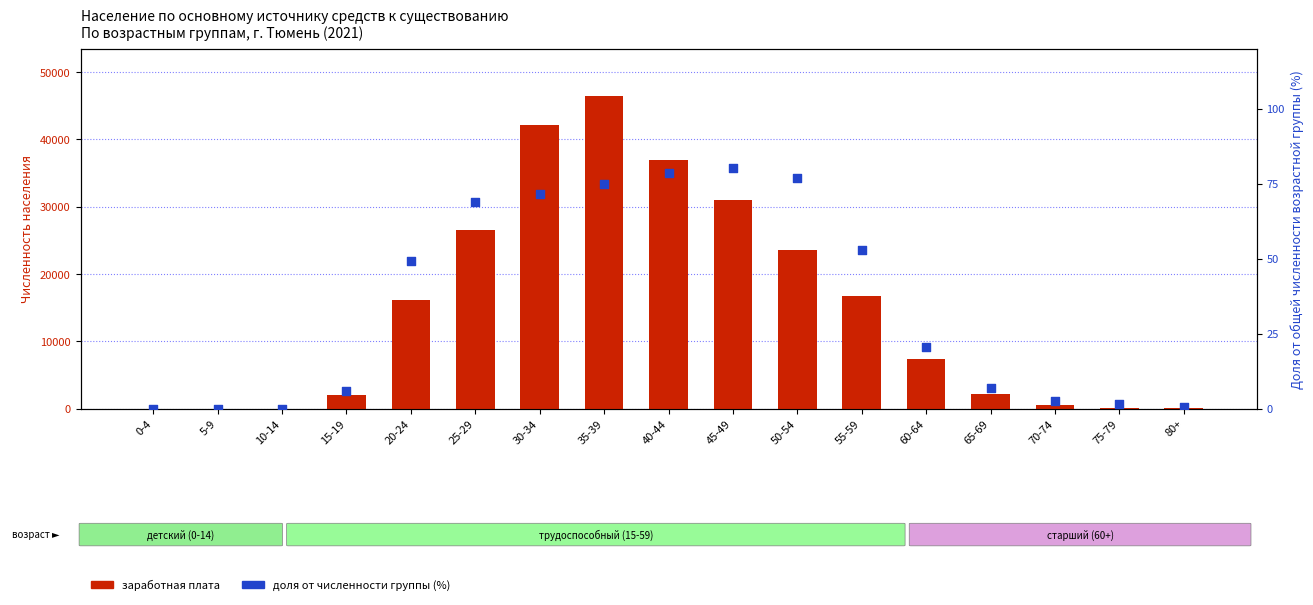

What is the total value across all series at 15-19?

2038.9